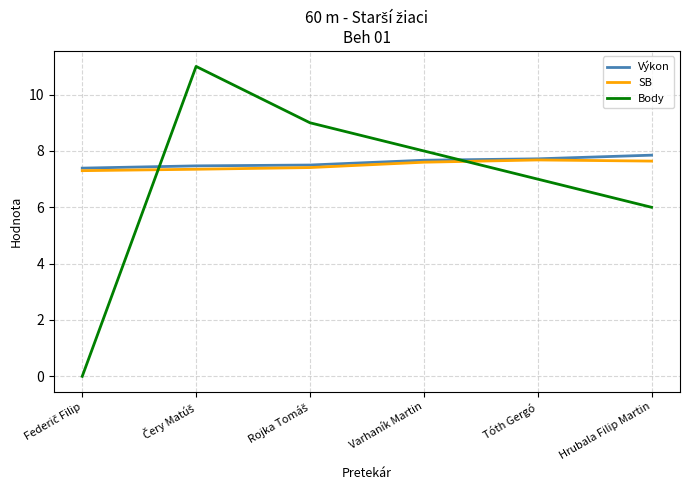

What is the lowest value of the Výkon series?

7.4